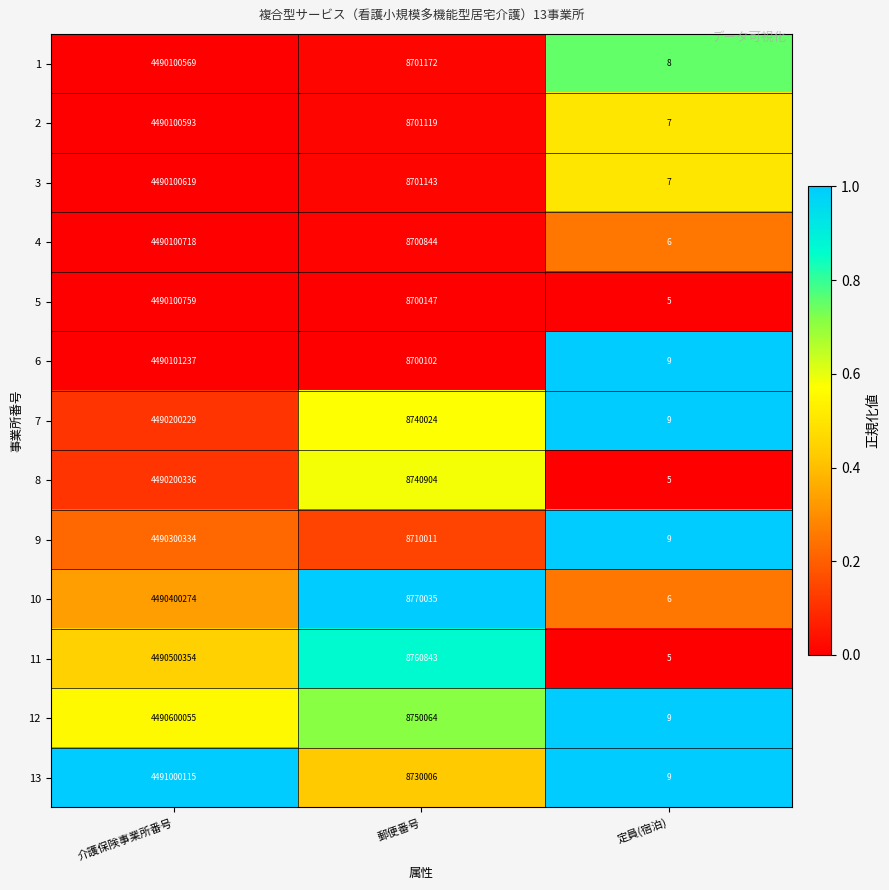

How many distinct data groups are displayed?

13